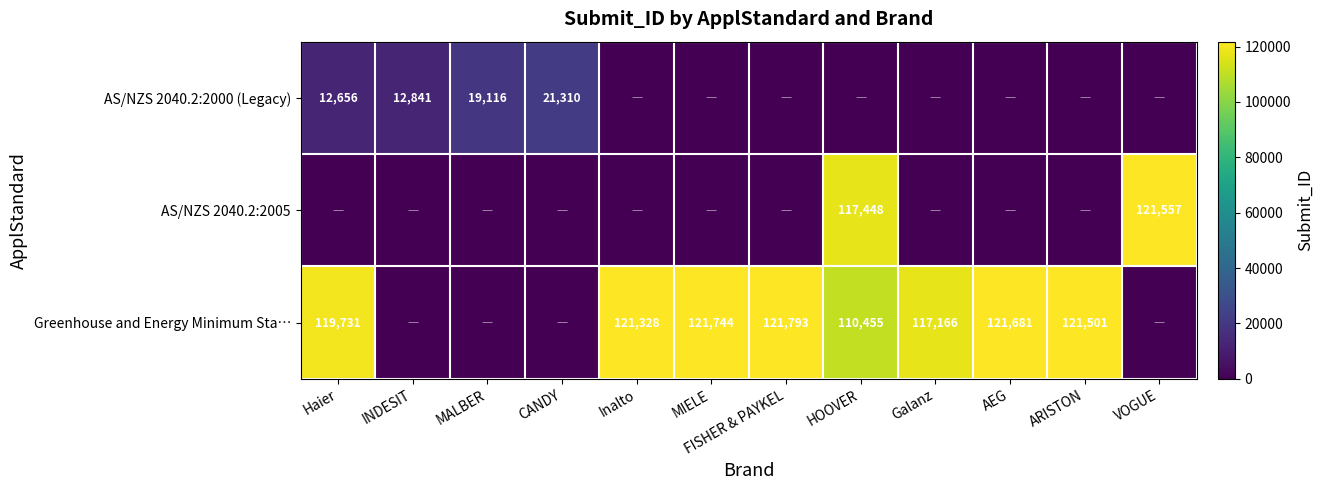

True or false: AS/NZS 2040.2:2000 (Legacy) has a value of 19116 at MALBER.

True